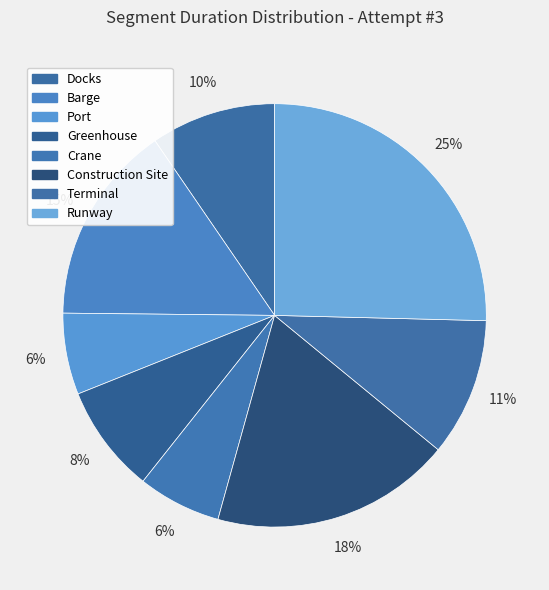

How many slices are in this pie chart?

8